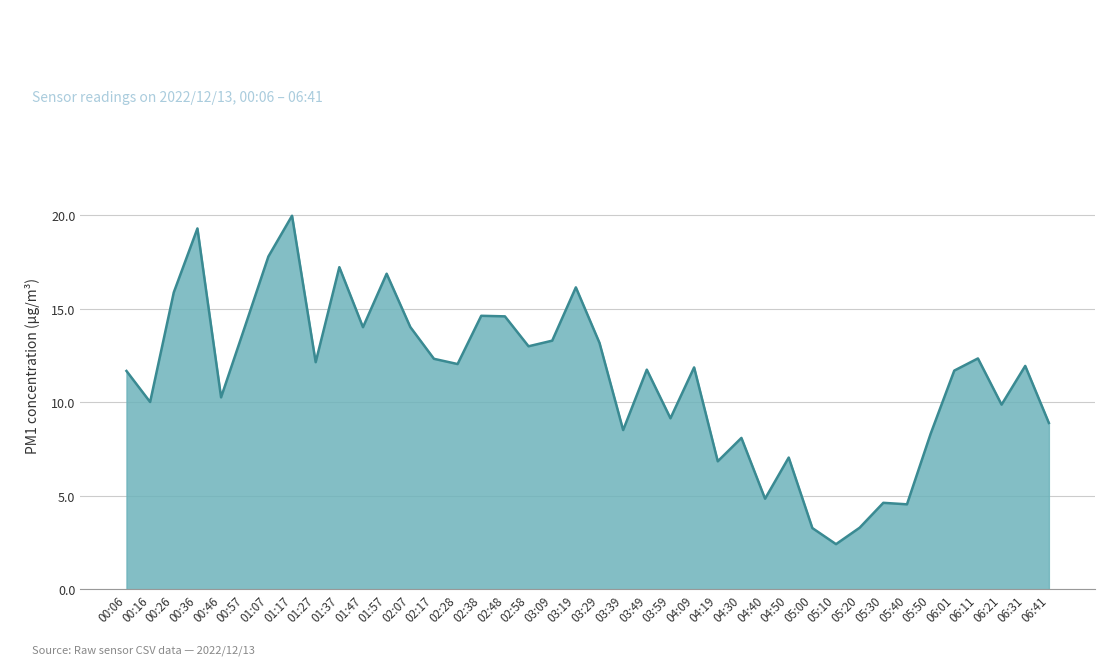

What position from the left is 00:26?

3